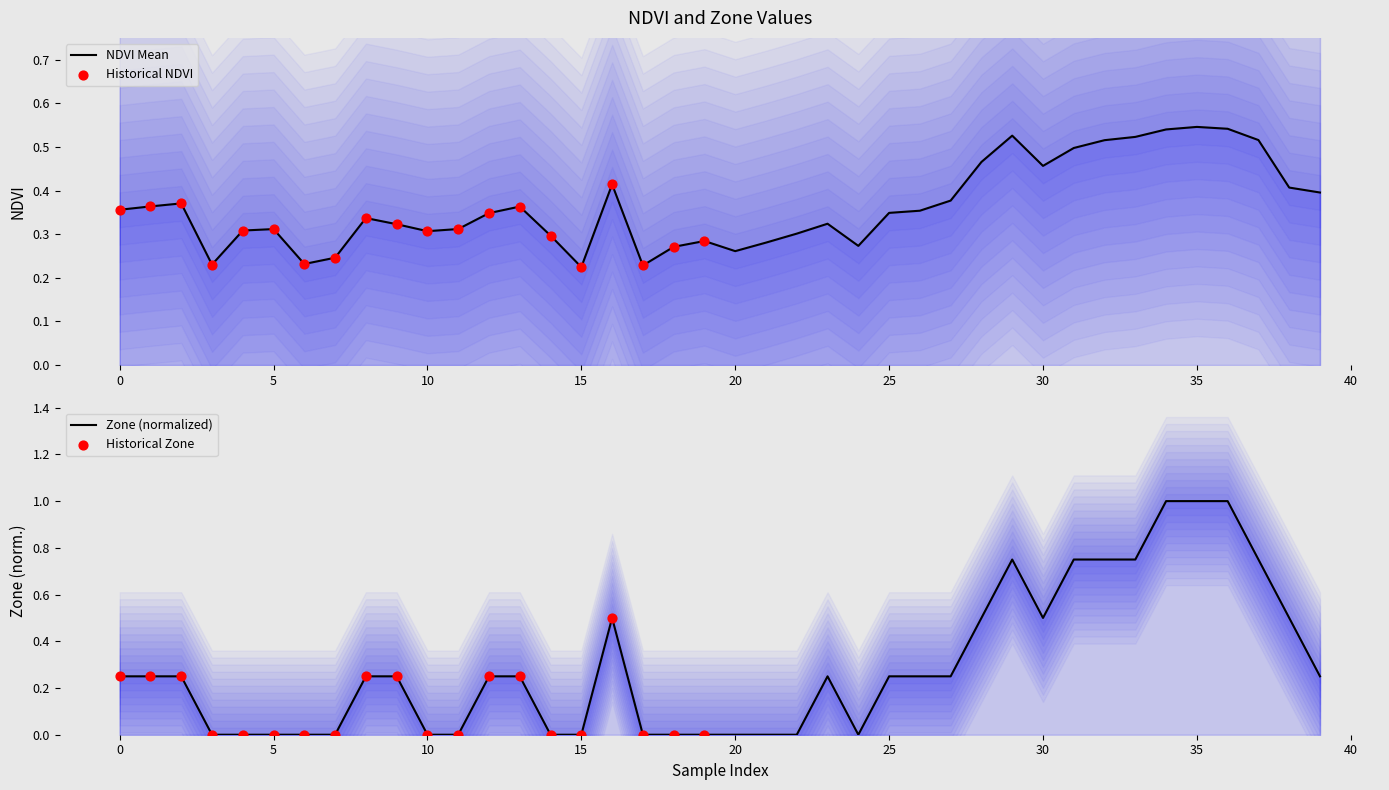

Which series has the largest Y range (max minus min)?

Zone